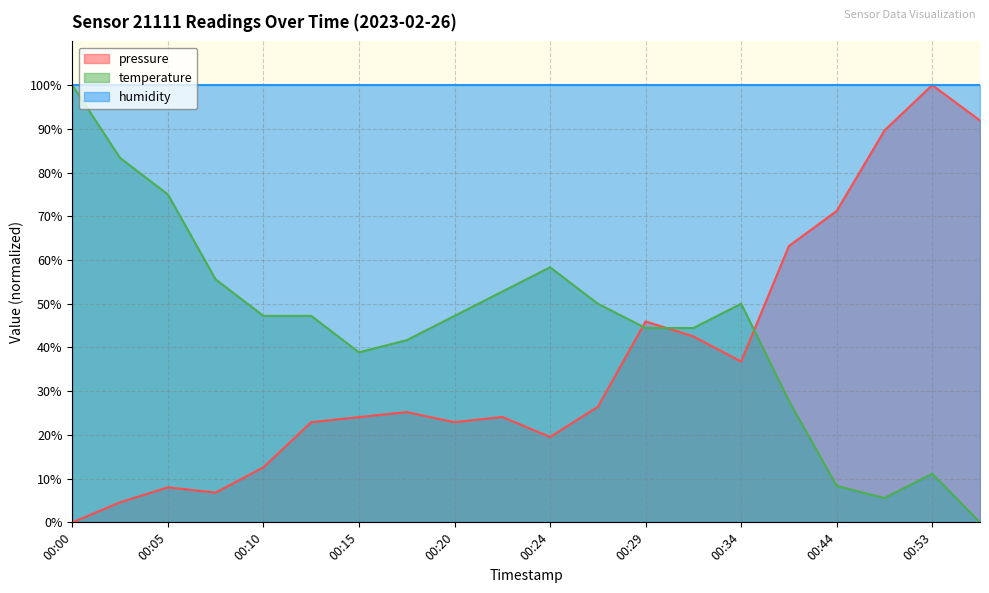

What is the average value of the temperature series?

44.4